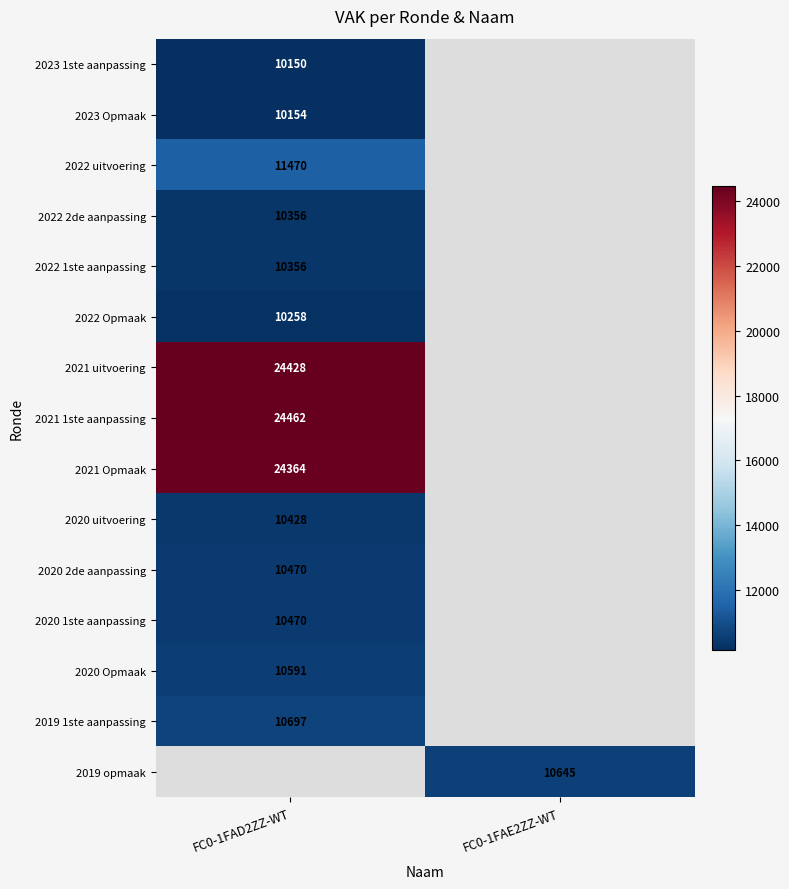

At how many categories does at least one series exceed 19960?

1